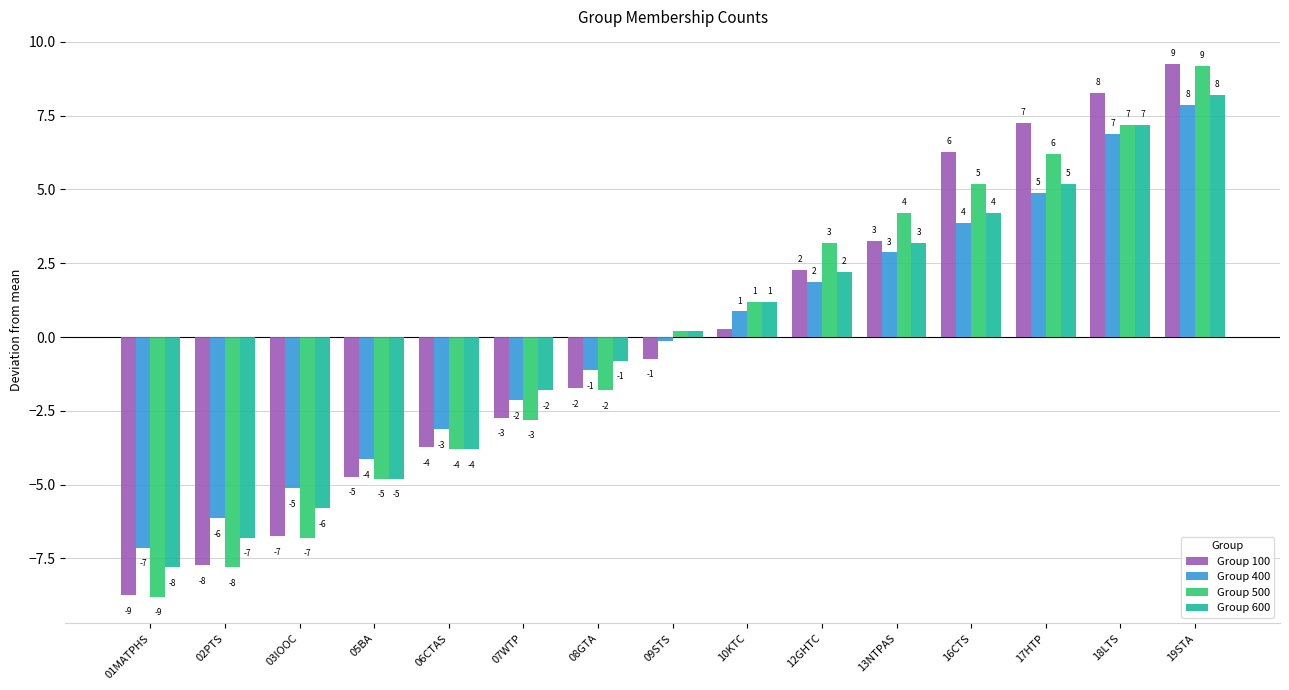

What are all the series names shown in the legend?

Group 100, Group 400, Group 500, Group 600